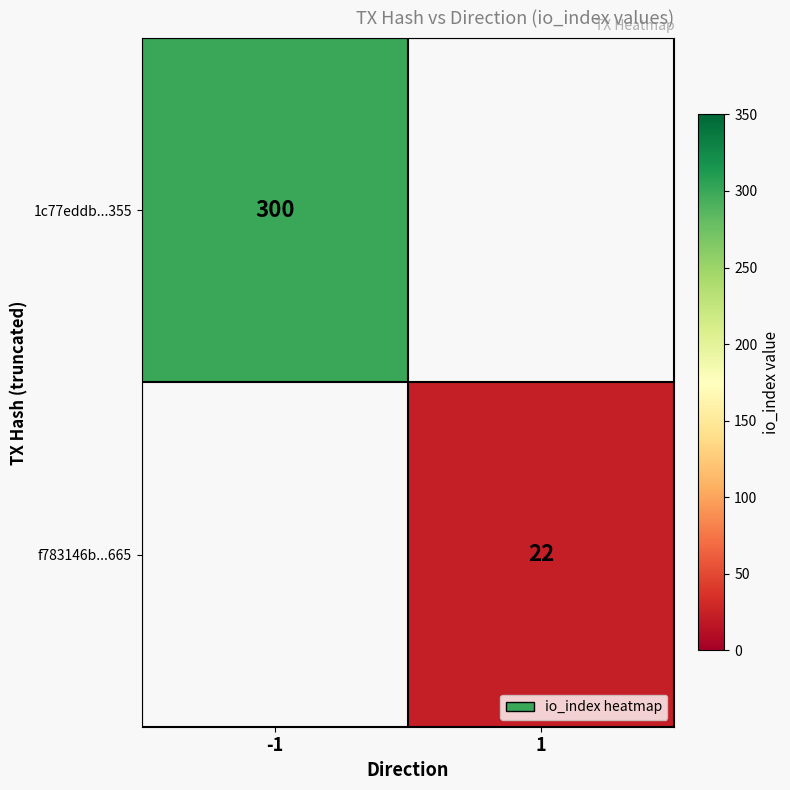

Is the value of f783146b...665 at 1 greater than the value of 1c77eddb...355 at -1?

No